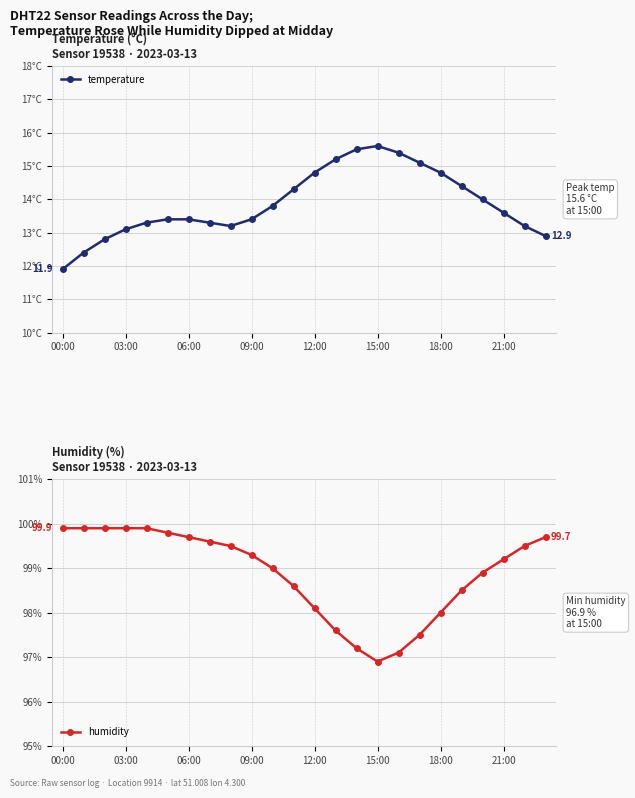

At which label does humidity first exceed 99?

00:00